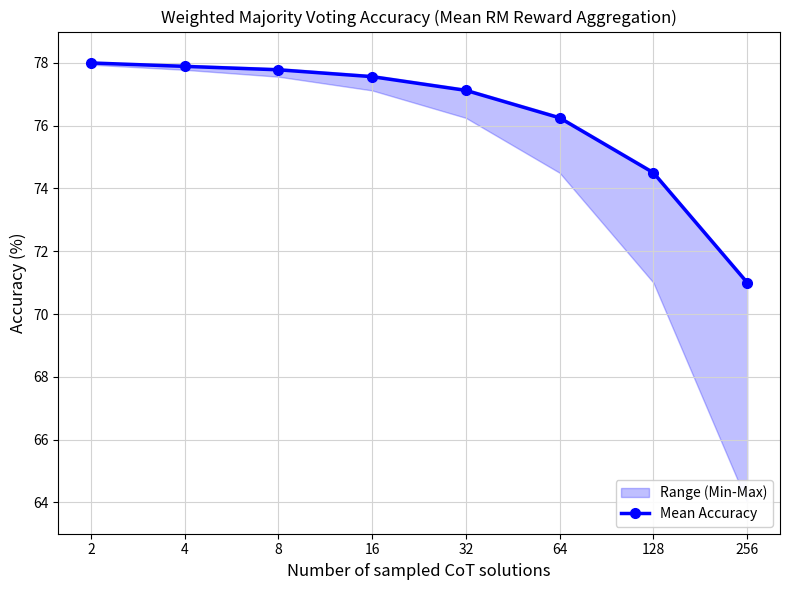

How many values are below 77?

3